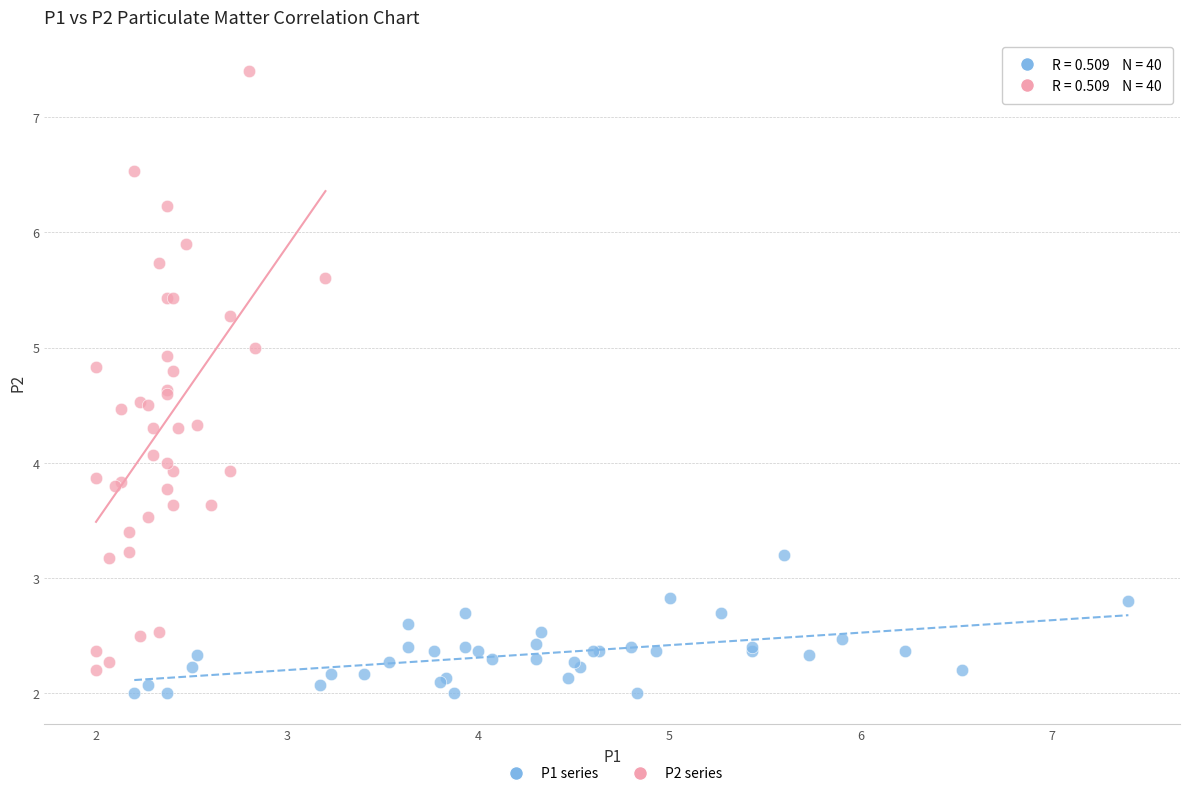

Which series contains the highest Y value?

P2 series